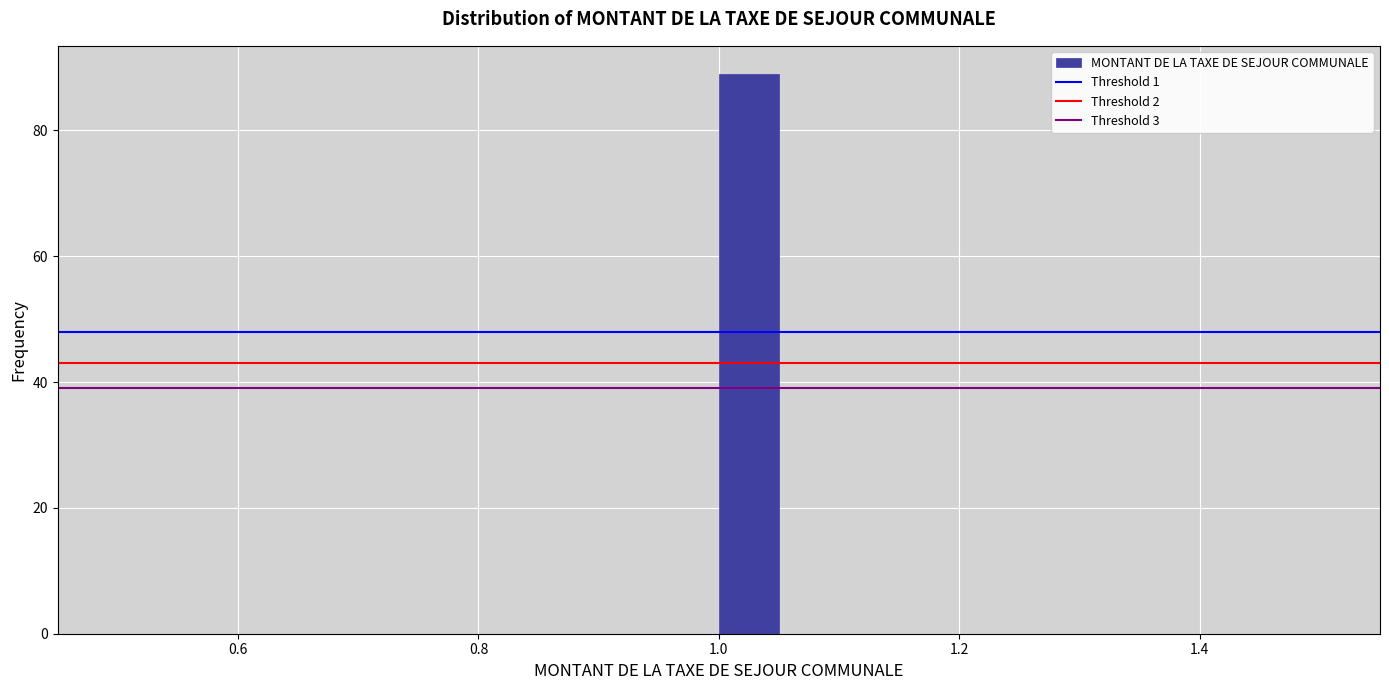

Around what value on the x-axis is the tallest bar? Give the approximate position of its centre, as read against the axis.

1.02